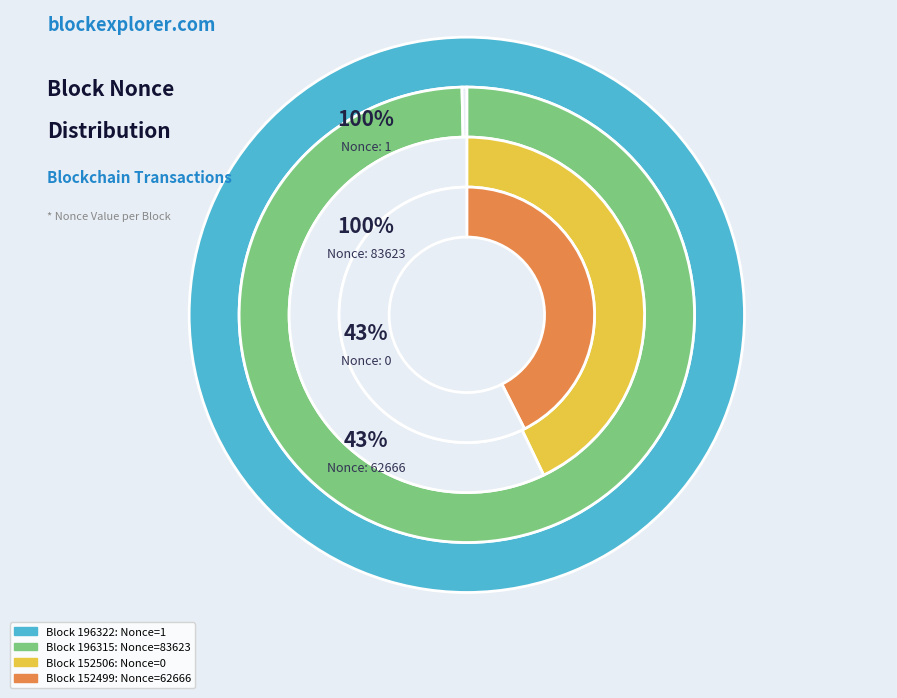

What is the largest slice in the pie chart?

196315